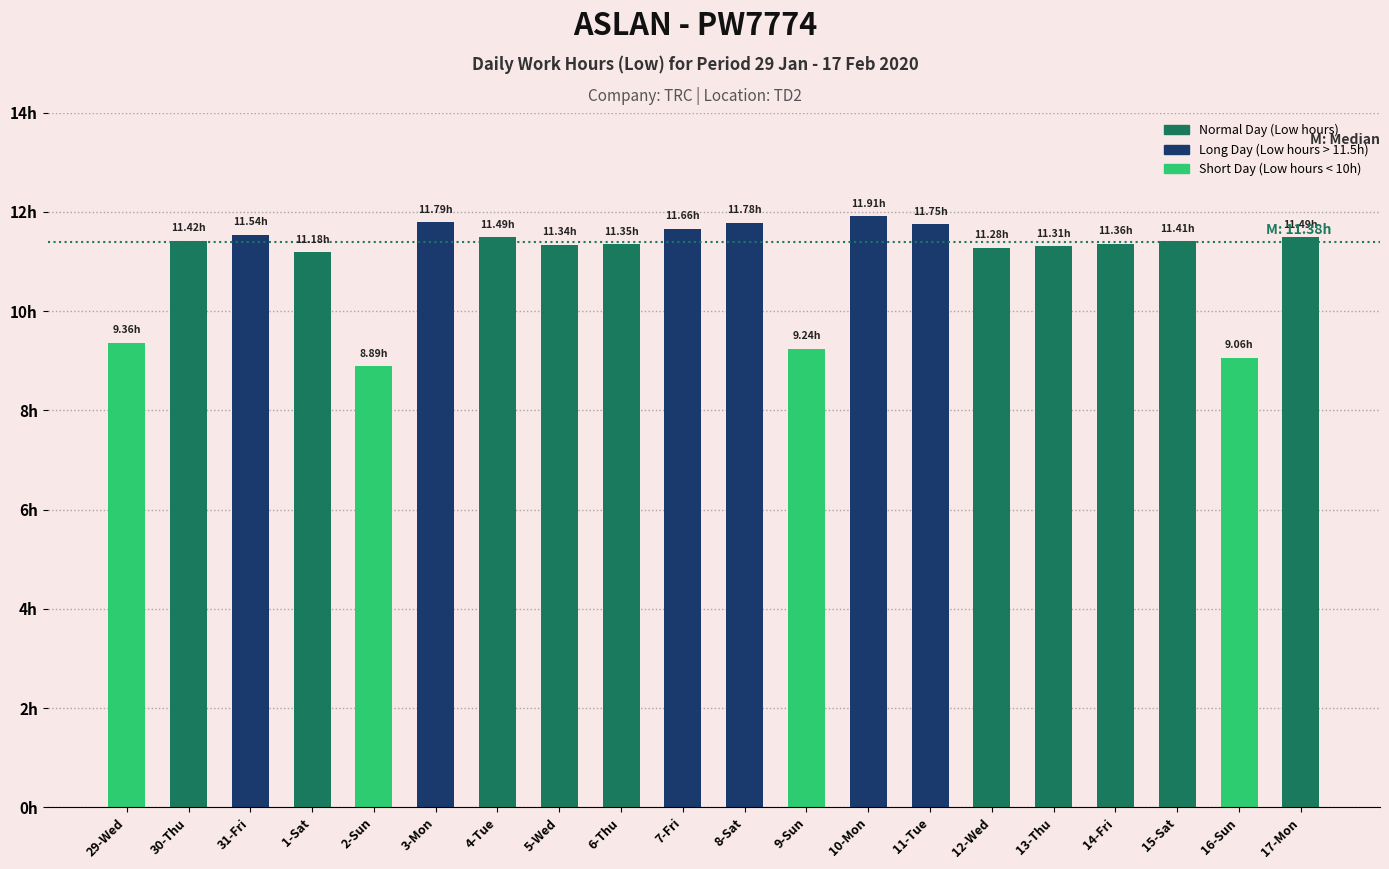

Are the bars horizontal?

No